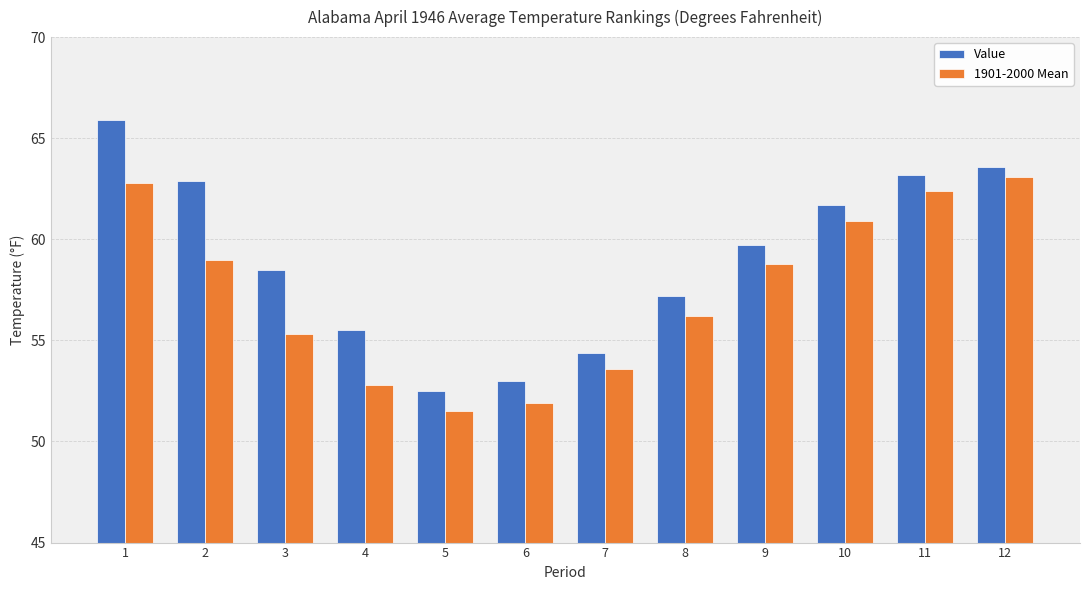

What is the total value across all series at 3?

113.8